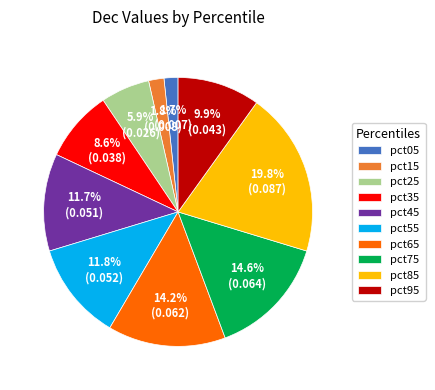

What is the largest slice in the pie chart?

pct85